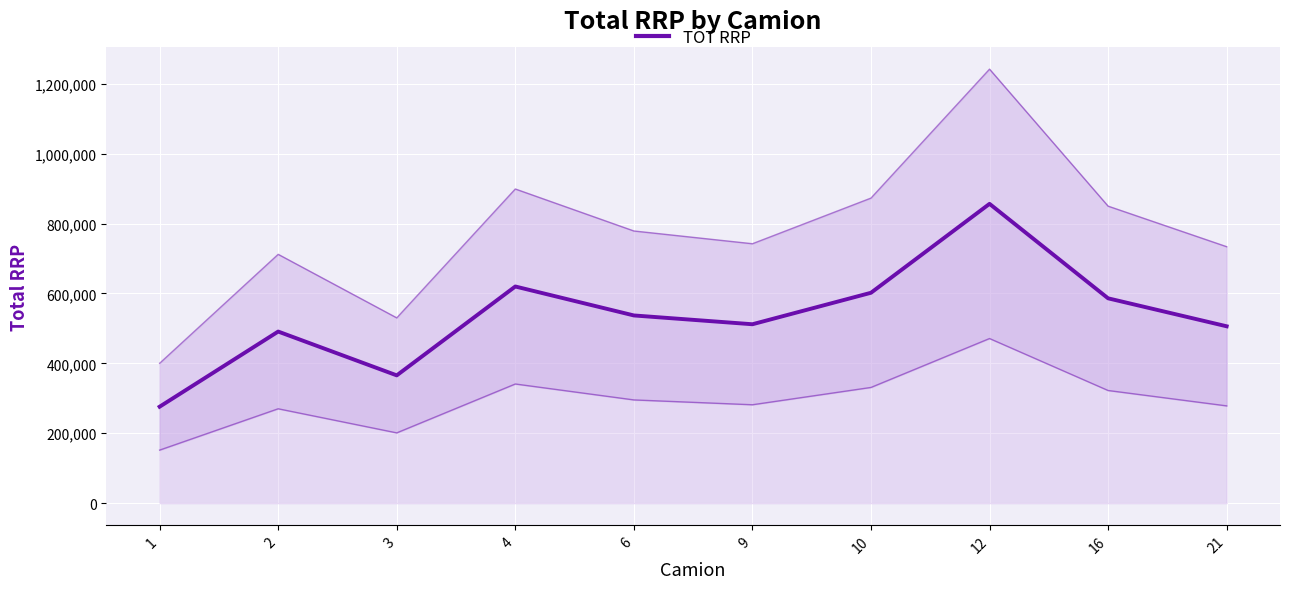

The value at 9 is 511803.4. True or false?

True